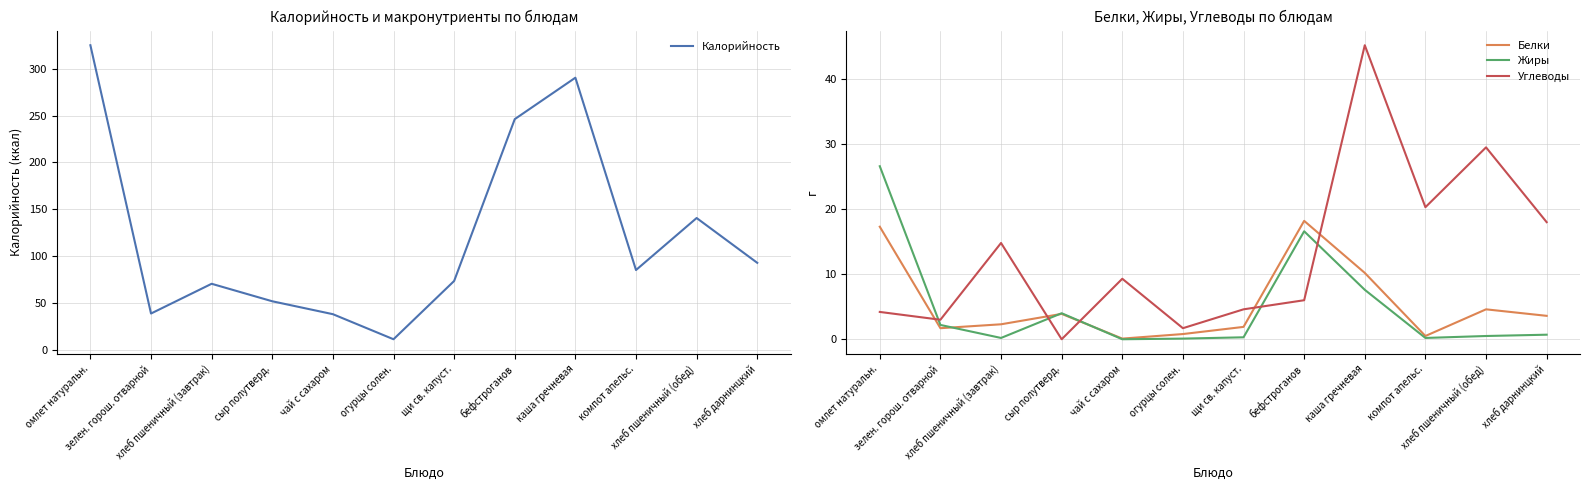

What is the difference between the highest and lowest values at каша гречневая?

283.0